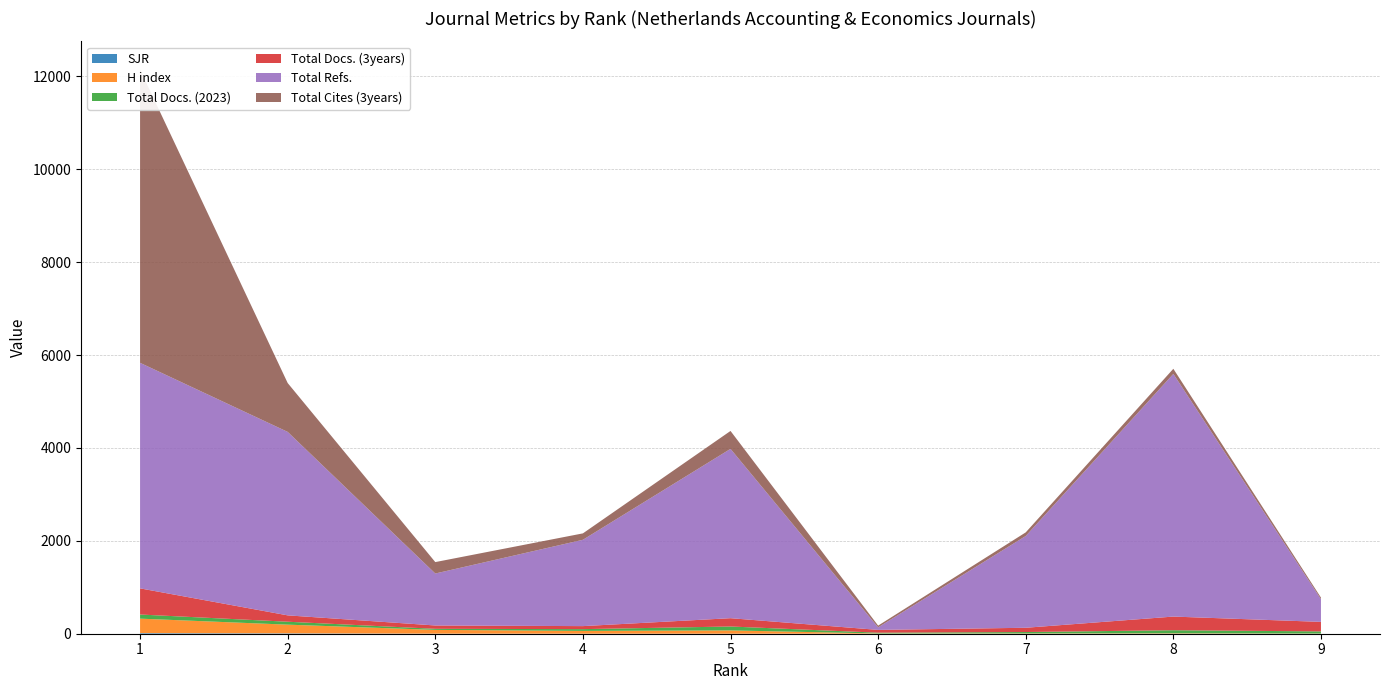

Reading right to left, what are all the values shown in this chart?

SJR: 0.2	0.3	0.3	0.3	0.6	0.8	1.5	8.3	13.7
H index: 4.0	9.0	6.0	5.0	71.0	60.0	81.0	187.0	311.0
Total Docs. (2023): 46.0	66.0	30.0	17.0	84.0	38.0	23.0	63.0	89.0
Total Docs. (3years): 205.0	294.0	92.0	60.0	179.0	65.0	72.0	137.0	563.0
Total Refs.: 489.0	5226.0	1976.0	55.0	3646.0	1859.0	1119.0	3951.0	4857.0
Total Cites (3years): 34.0	110.0	78.0	37.0	386.0	138.0	246.0	1052.0	6315.0